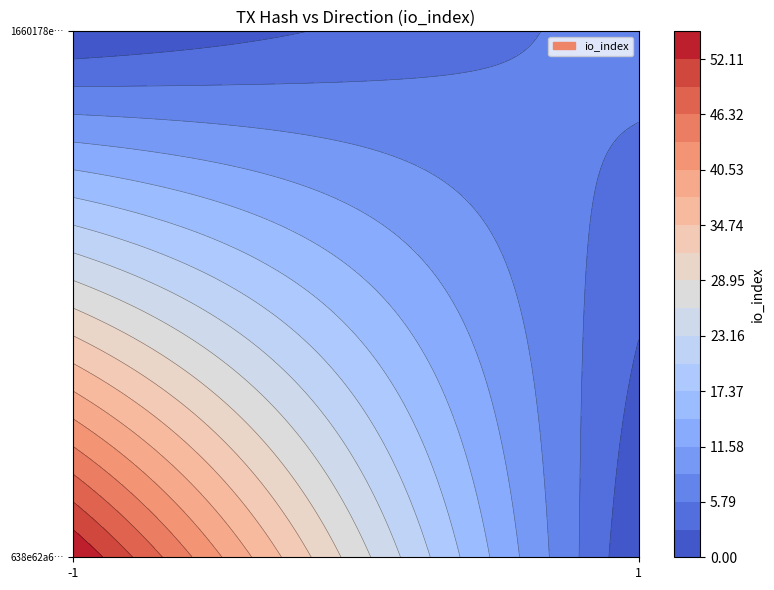

List the labels in order of 638e62a6da0eeb40eb3cd35b09c148e95683d3a value, smallest first.

direction, io_index